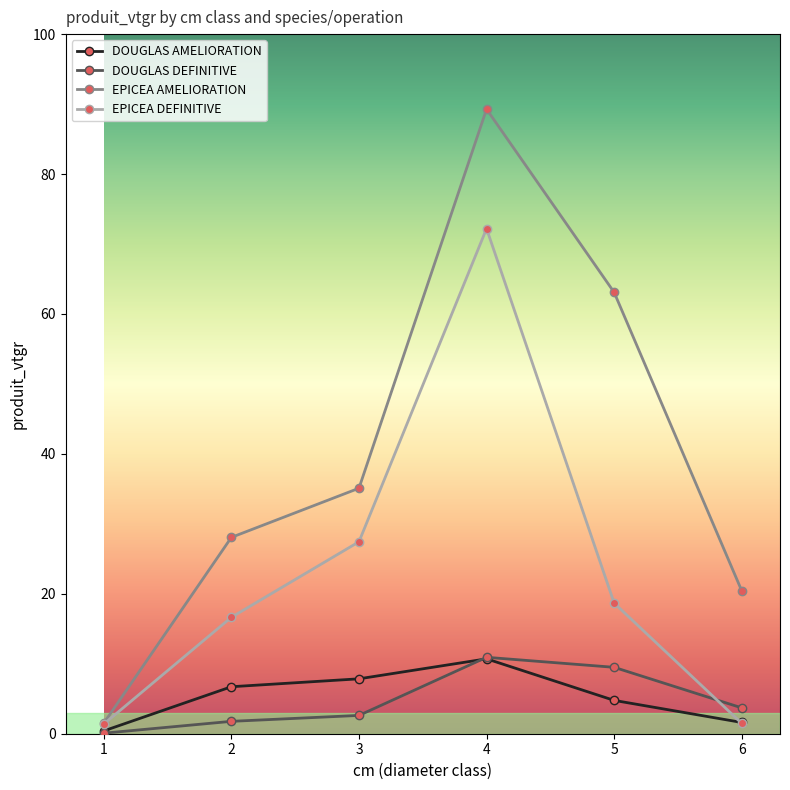

How many lines are shown in the chart?

4